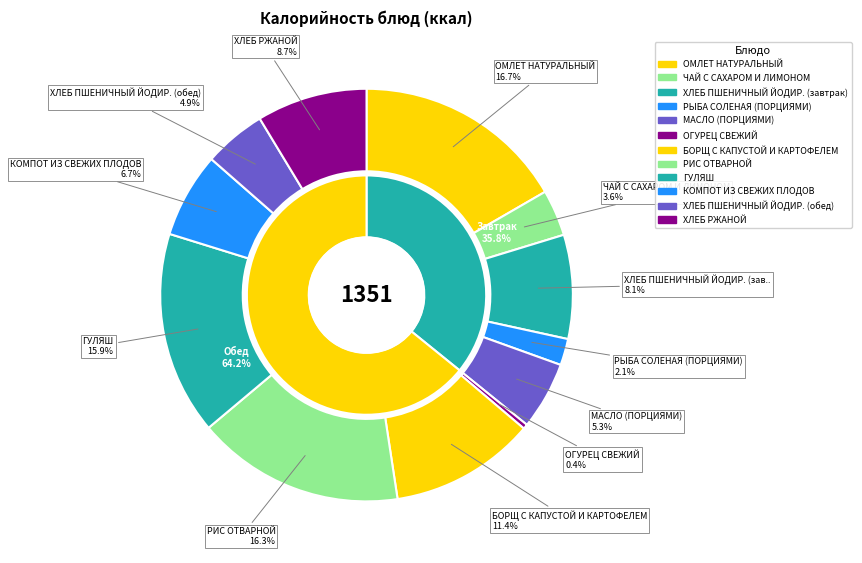

What is the total percentage of БОРЩ С КАПУСТОЙ И КАРТОФЕЛЕМ and ГУЛЯШ?

27.3%